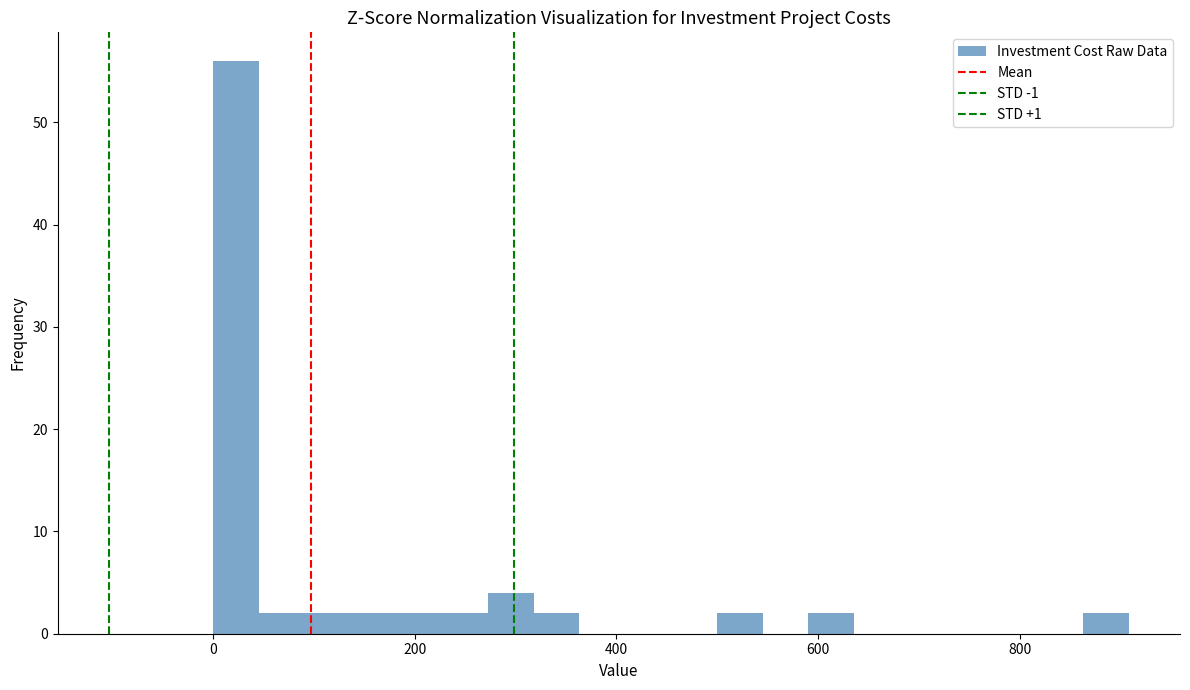

Around what value on the x-axis is the tallest bar? Give the approximate position of its centre, as read against the axis.

20